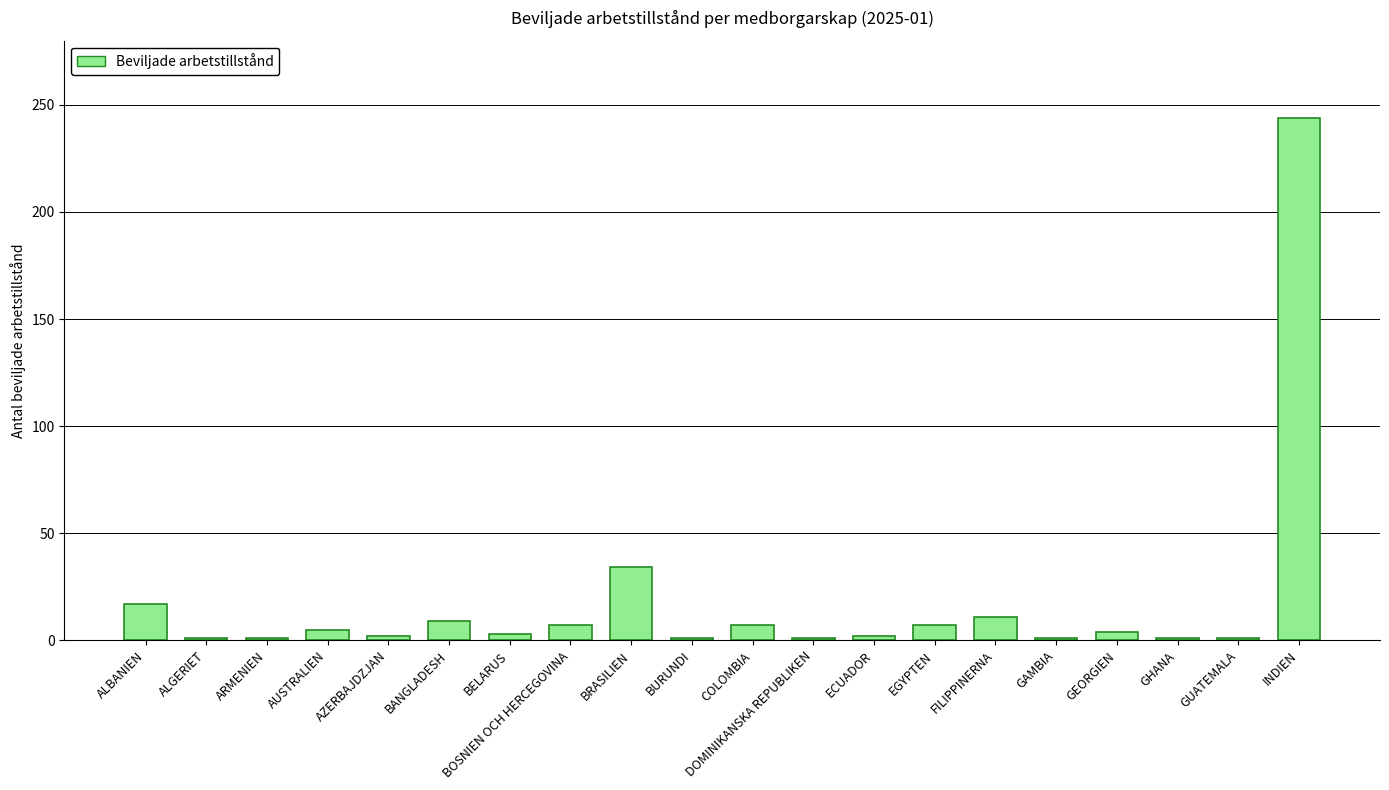

What is the value of the 11th bar from the left?

7